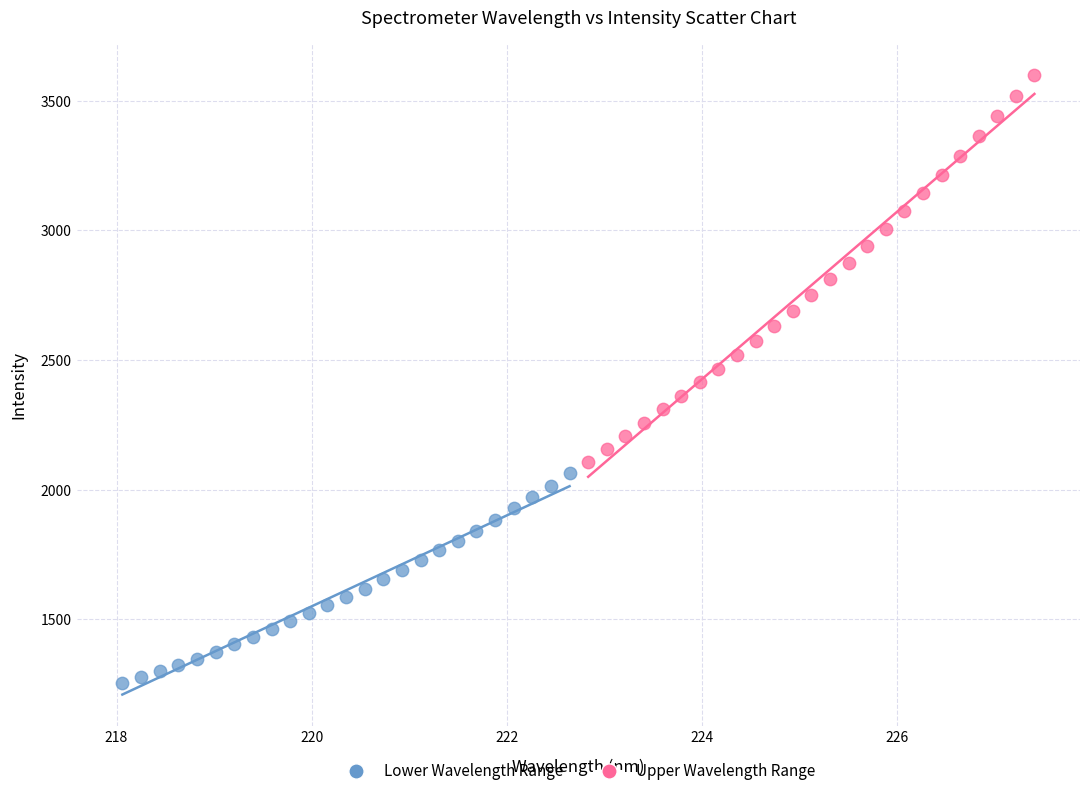

Which series reaches the minimum Y coordinate?

Lower Wavelength Range